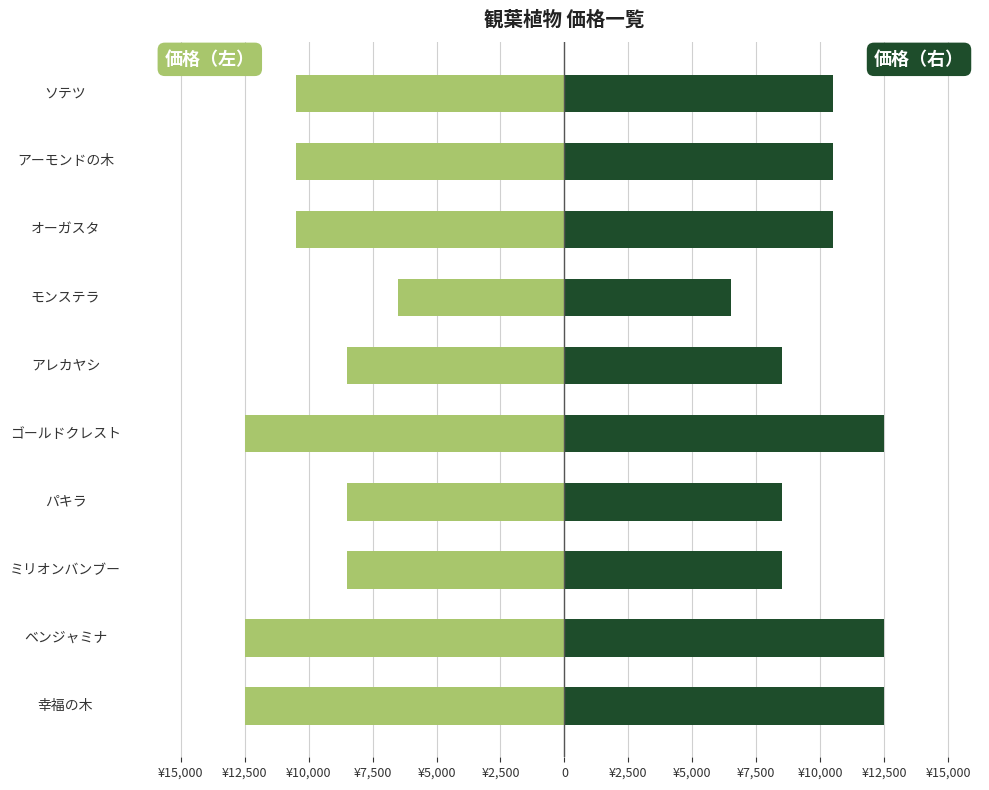

Between 幸福の木 and アレカヤシ, which series saw the biggest shift?

価格（左）